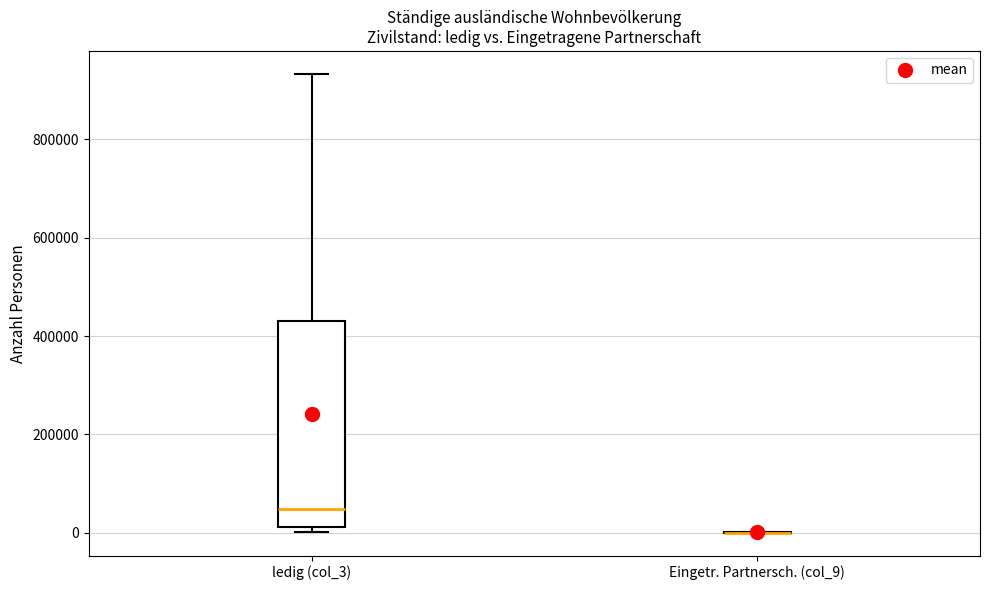

Reading left to right, transcribe this box plot: for each box, give where its median line is, the range the box spans, and where its two whiskers end, as read against the y-axis. The values are not printed on the chart, so give them approximately, as read against the axis.

ledig (col_3): median 40000, box 20000 to 440000, whiskers 0 to 940000
Eingetr. Partnersch. (col_9): box collapsed to a line at 0, whiskers 0 to 0